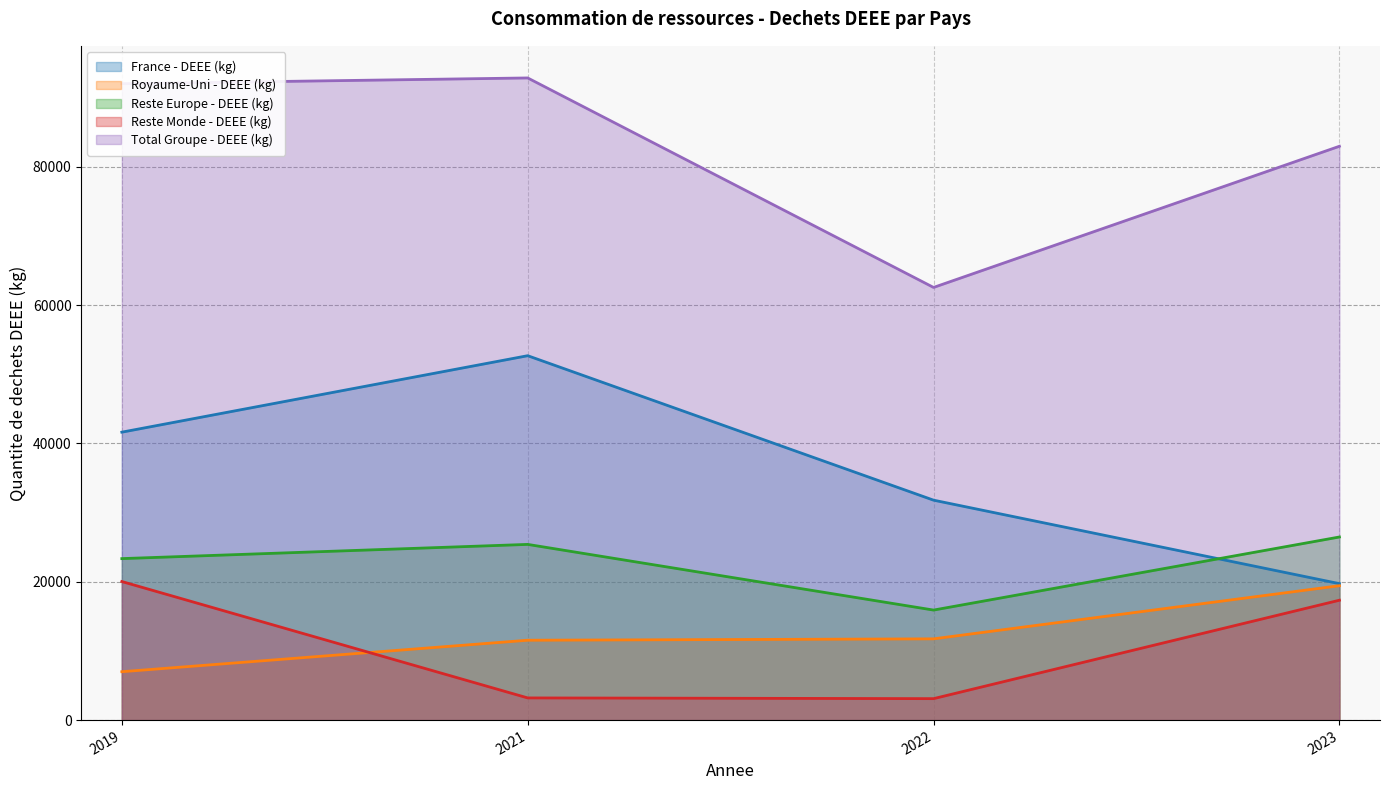

The value of Reste Europe - DEEE (kg) at 2021 is 25397. True or false?

True